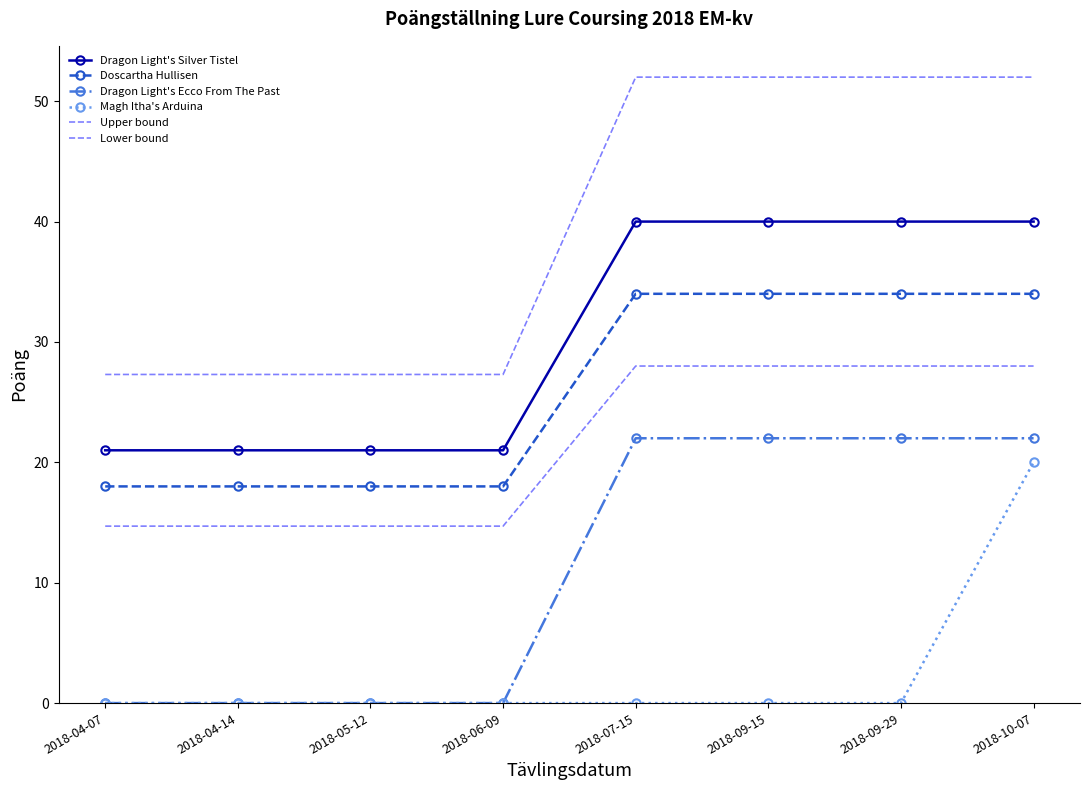

What is the label of the 4th point from the right?

2018-07-15